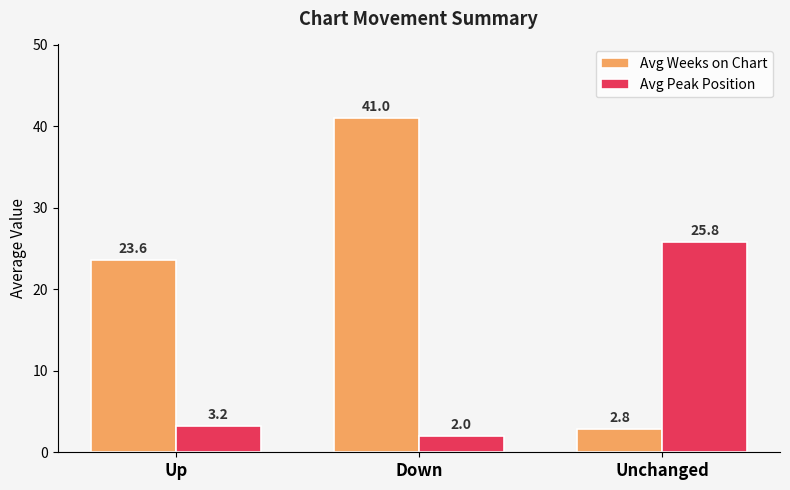

How many data points in Avg Peak Position are above 3?

2